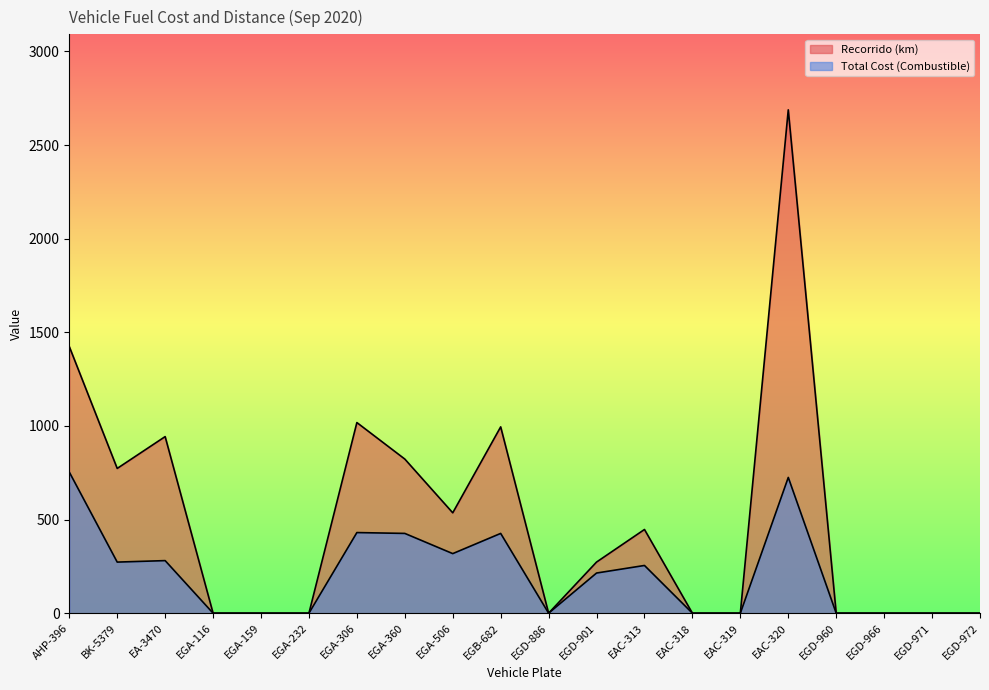

True or false: Recorrido (km) has more than 0 interior local peaks.

True